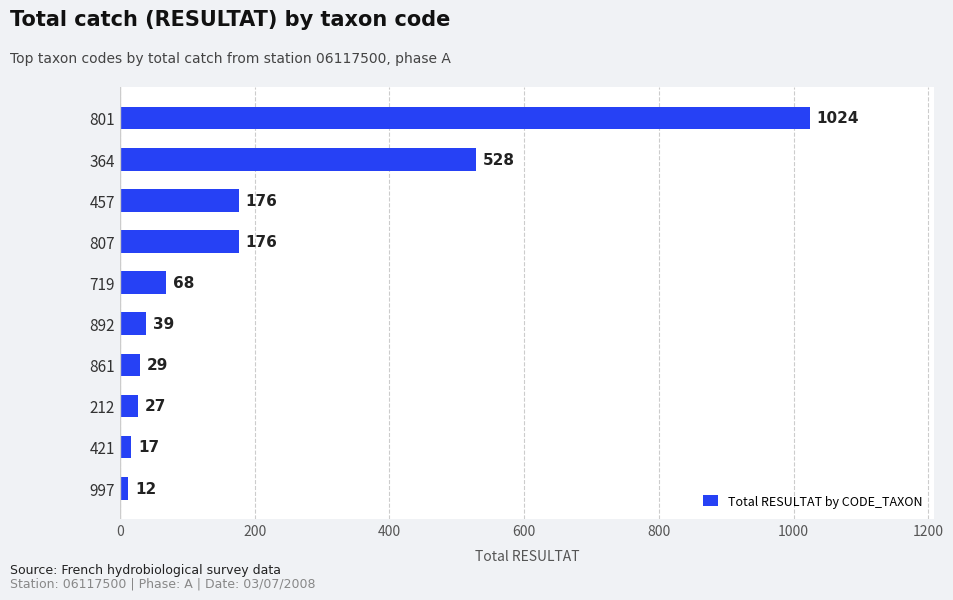

What is the change in value from 364 to 892?

-489